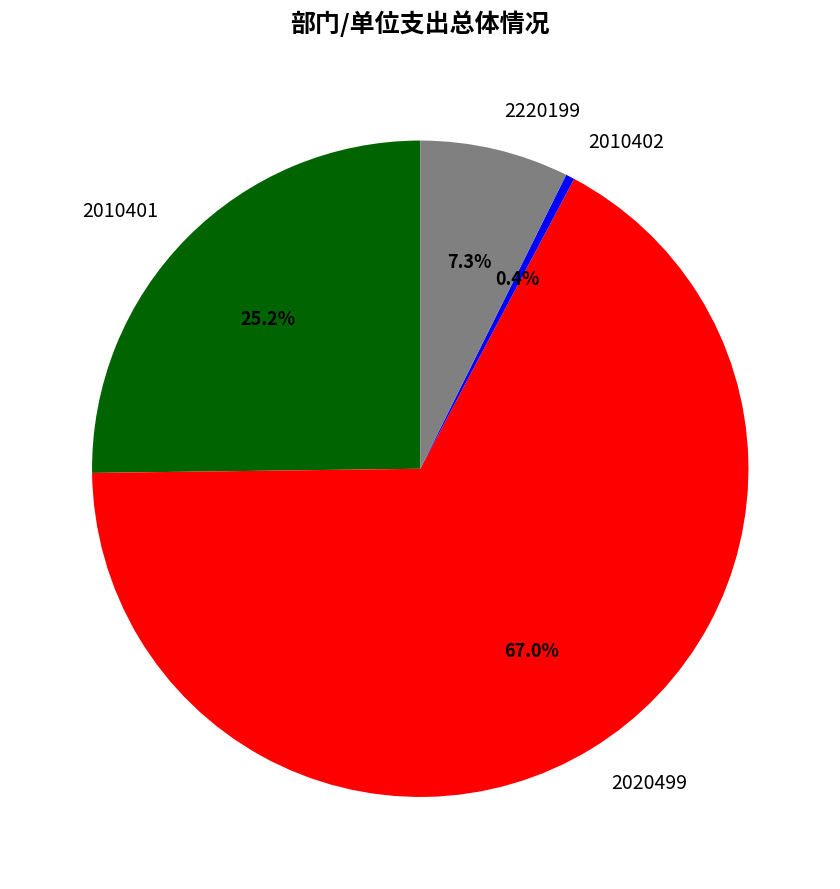

Is it true that 2010401 is 25% of the pie?

True